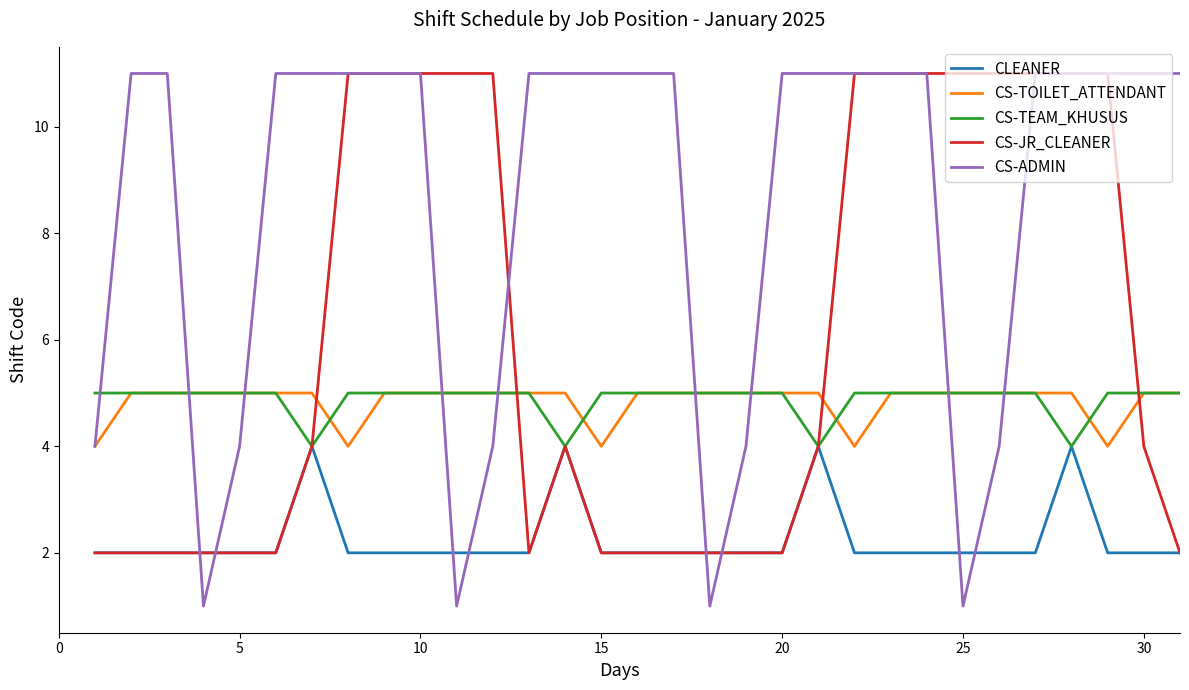

Which series has the largest total across all categories?

CS-ADMIN